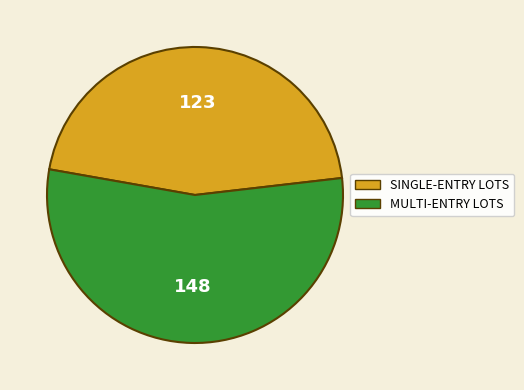

Approximately how many times larger is the value at SINGLE-ENTRY LOTS compared to MULTI-ENTRY LOTS?

0.8